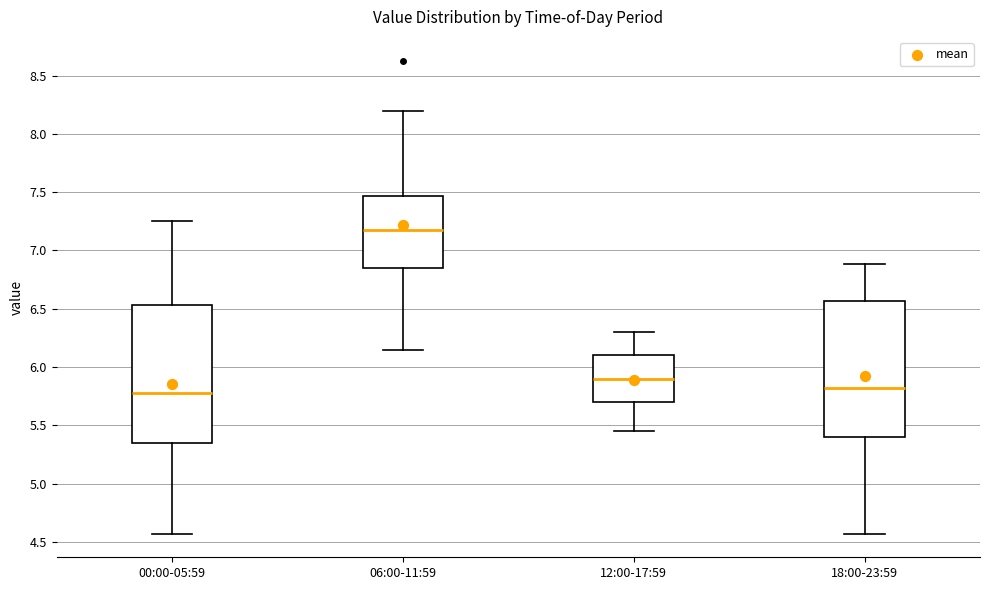

Reading left to right, read every box against the y-axis: the position of its median line, the range the box covers, and the ends of its whiskers. The values are not printed on the chart, so give them approximately, as read against the axis.

00:00-05:59: median 5.80, box 5.35 to 6.55, whiskers 4.55 to 7.25
06:00-11:59: median 7.20, box 6.85 to 7.45, whiskers 6.15 to 8.20
12:00-17:59: median 5.90, box 5.70 to 6.10, whiskers 5.45 to 6.30
18:00-23:59: median 5.80, box 5.40 to 6.55, whiskers 4.55 to 6.90